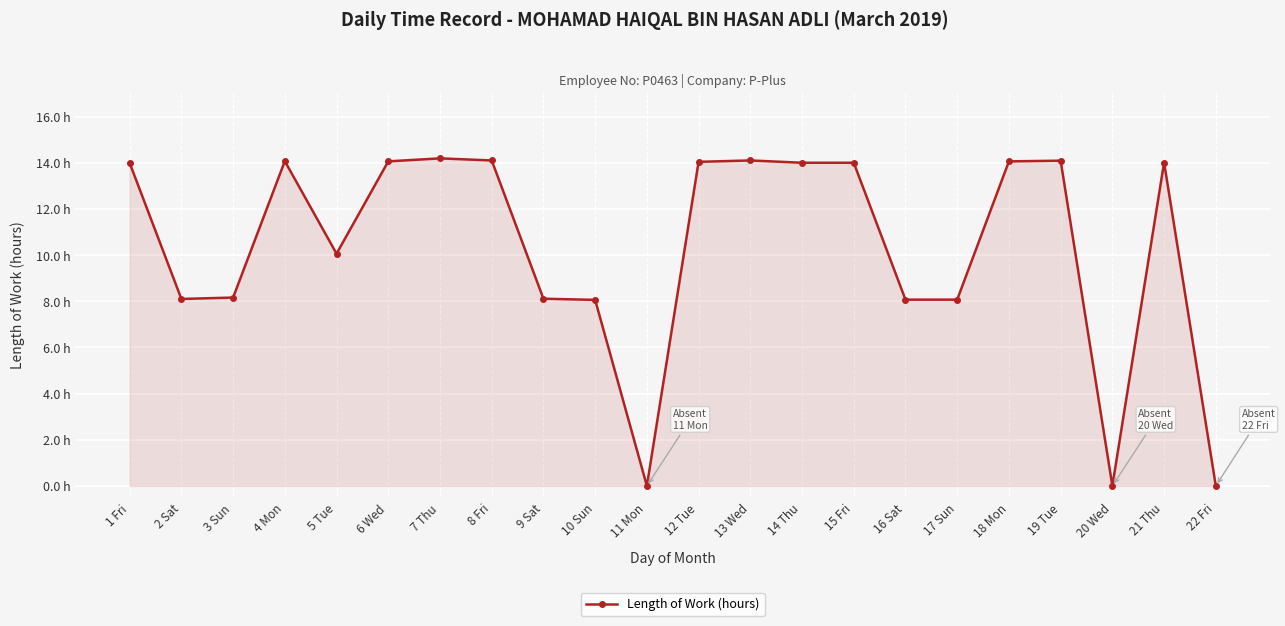

At which label is the value closest to 7?

10 Sun